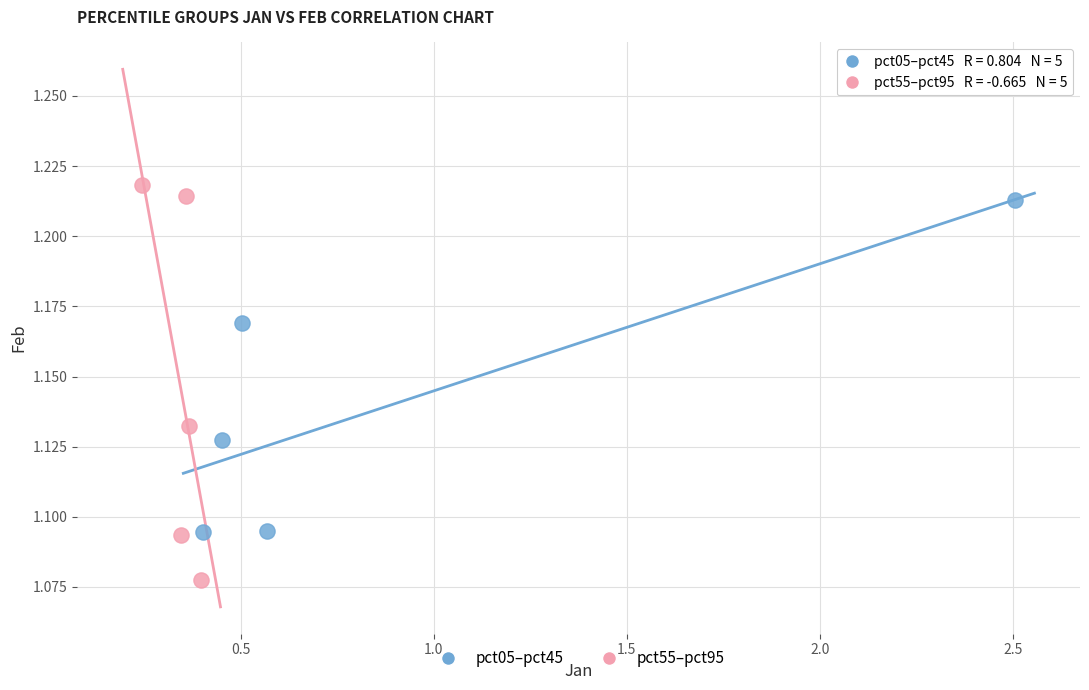

Which series contains the lowest Y value?

pct55–pct95